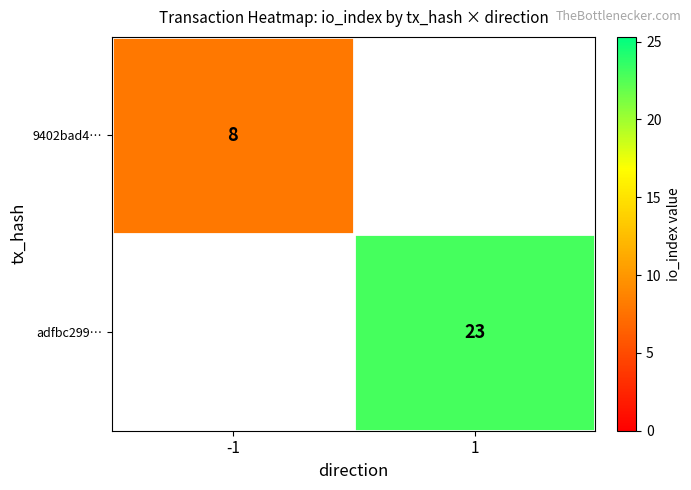

What is the smallest value displayed?

8.0